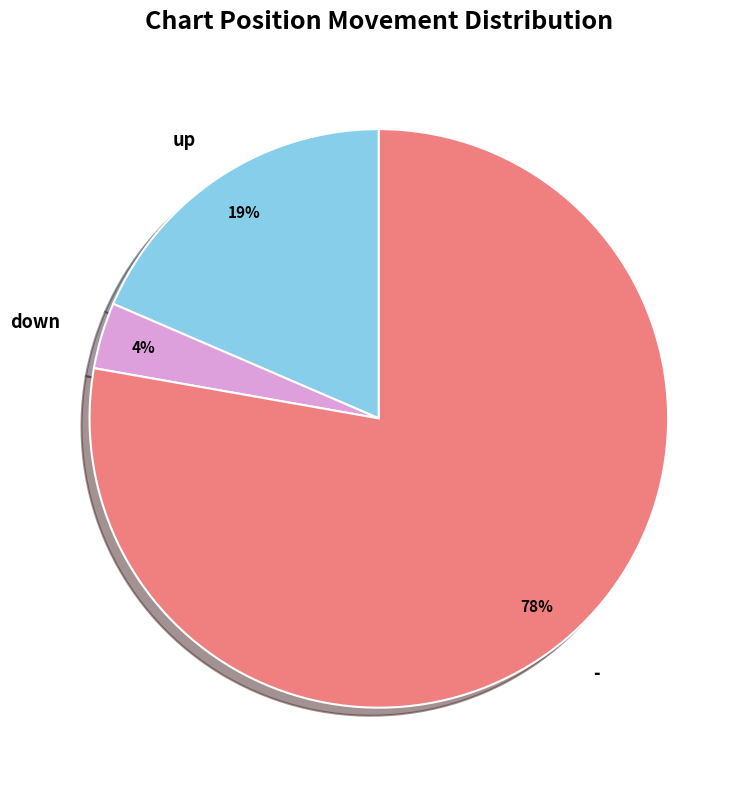

To the nearest percent, what percentage of the pie is down?

4%